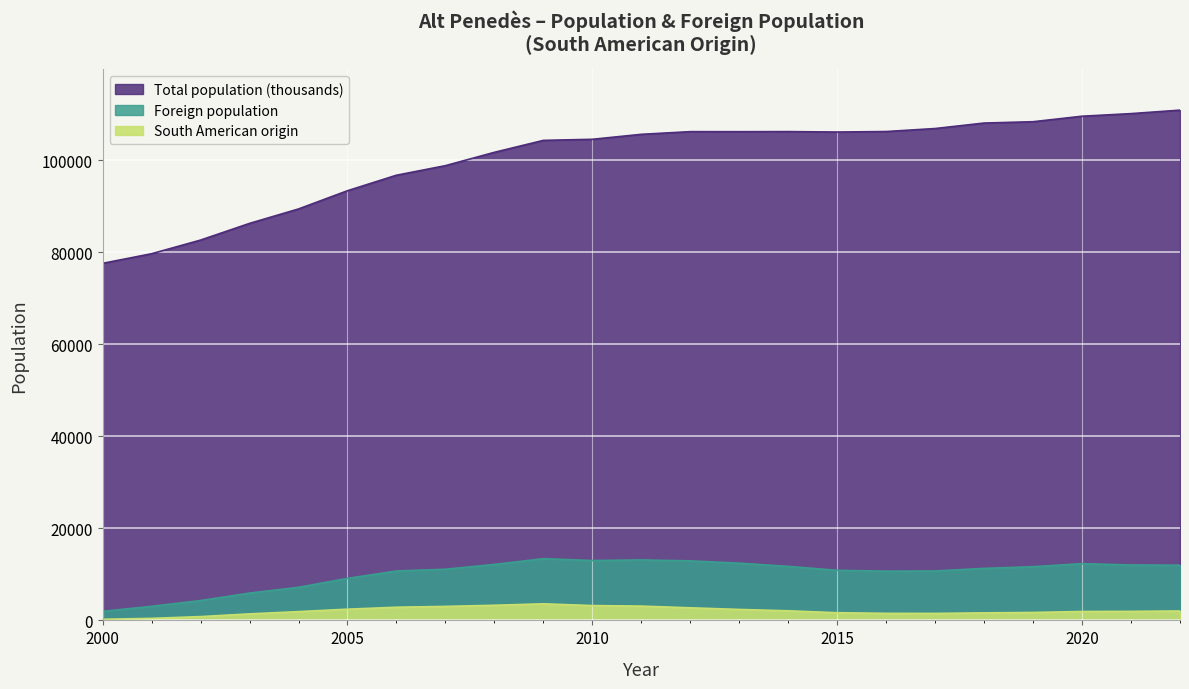

What value does the Foreign population series have at 2016, to the nearest 50?

10700